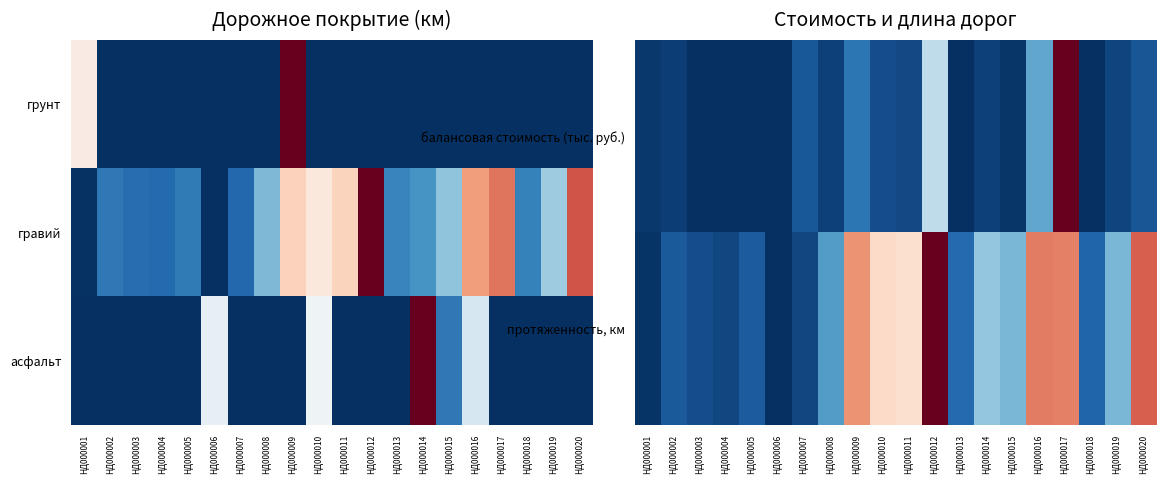

The протяженность, км series shows 0.1 at НД000005. True or false?

False